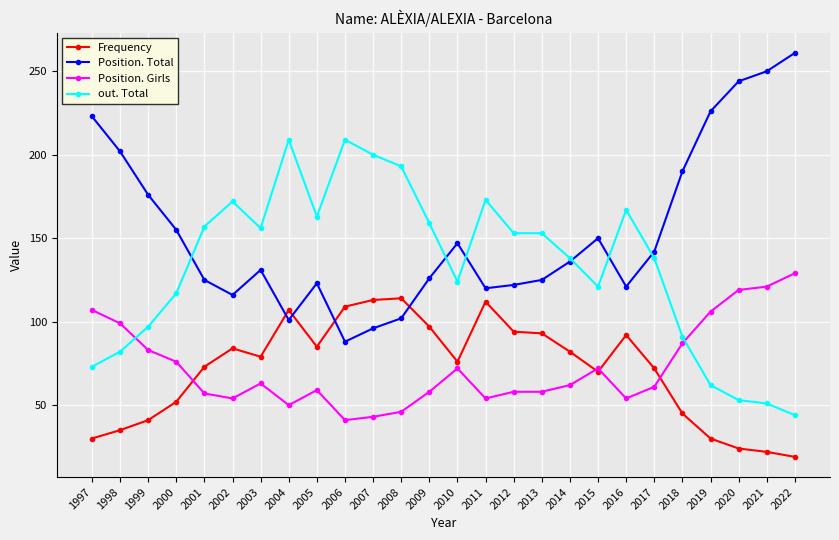

What is the spread (max minus min) of values at 2019?

196